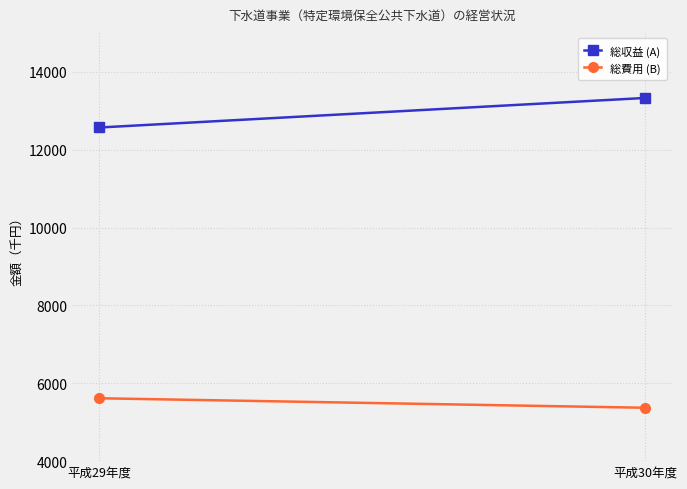

List the series in order of their peak value, lowest first.

総費用 (B), 総収益 (A)